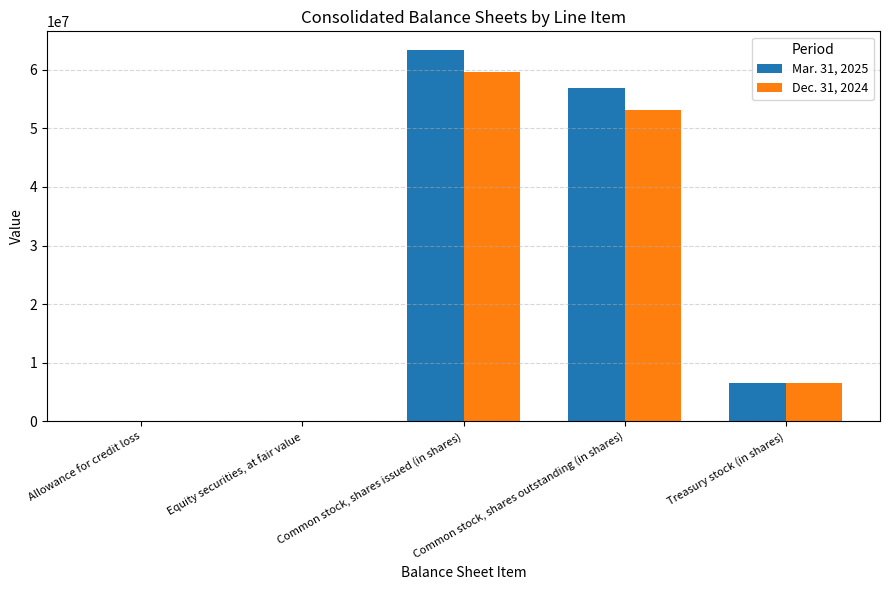

At which category is the sum across all series the highest?

Common stock, shares issued (in shares)